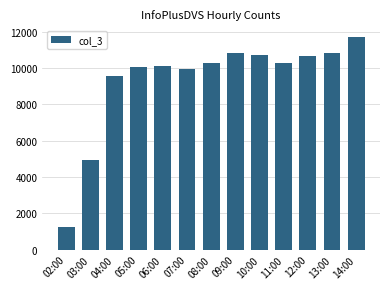

True or false: the data shows 15303 at 13:00.

False